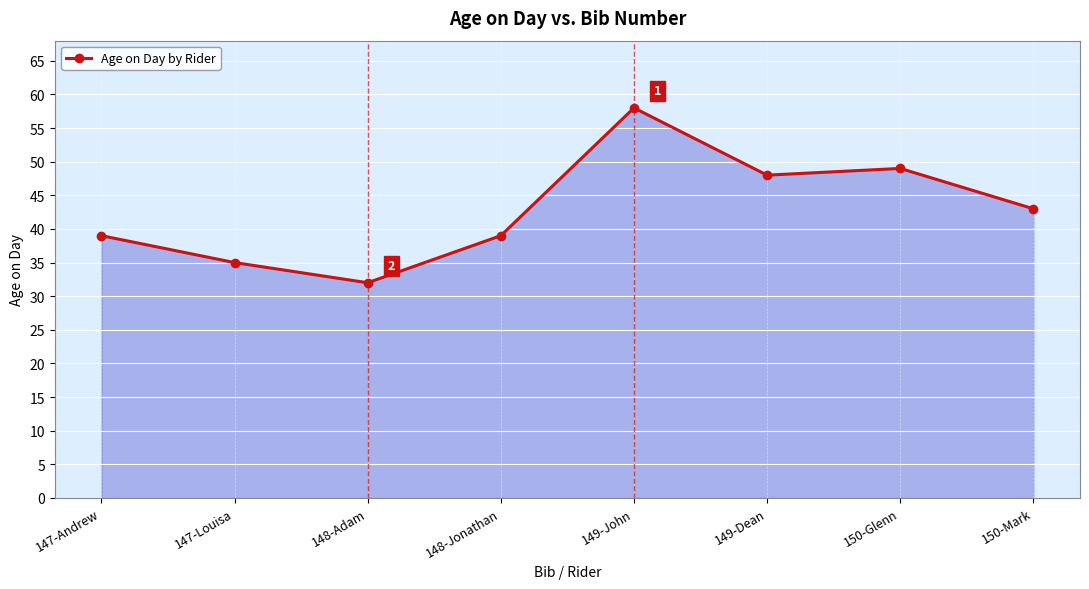

Reading left to right, extract all data points from this chart.

39	35	32	39	58	48	49	43